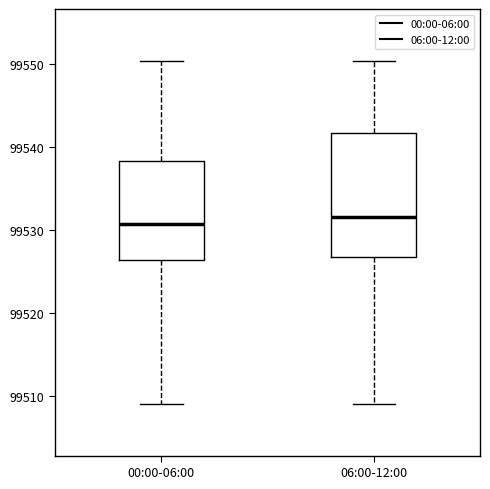

Reading left to right, read every box against the y-axis: the position of its median line, the range the box covers, and the ends of its whiskers. The values are not printed on the chart, so give them approximately, as read against the axis.

00:00-06:00: median 99531, box 99526 to 99538, whiskers 99509 to 99550
06:00-12:00: median 99531, box 99527 to 99542, whiskers 99509 to 99550